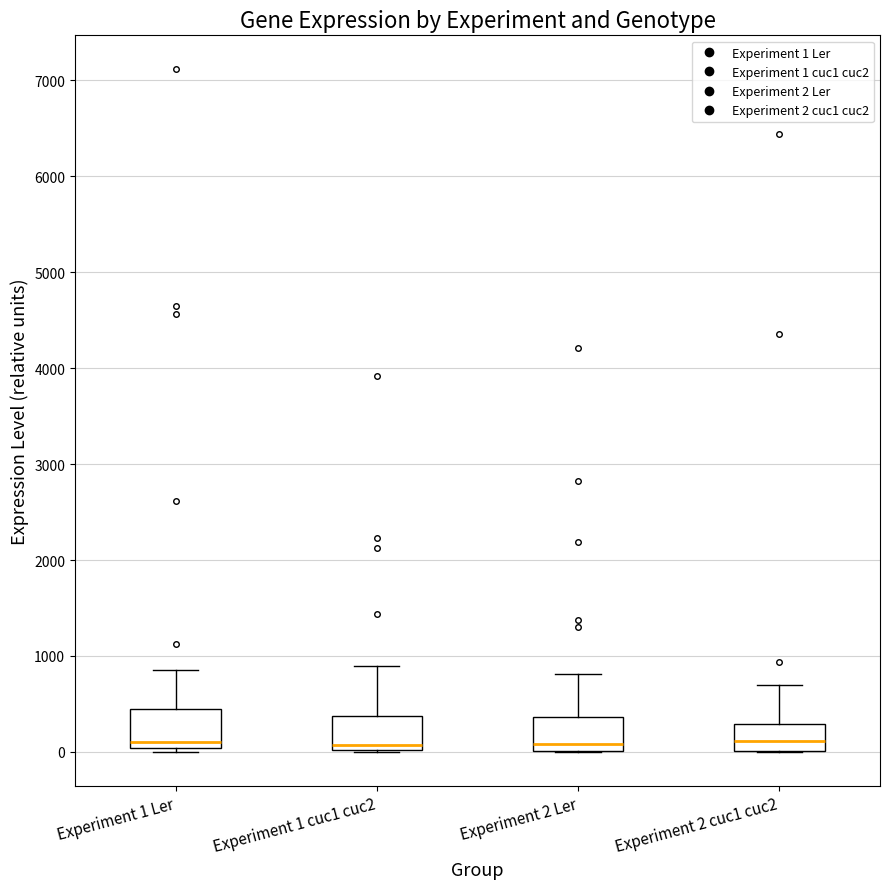

Where does the median line of the box for Experiment 2 Ler sit on the y-axis? The values are not printed on the chart, so give them approximately, as read against the axis.

100